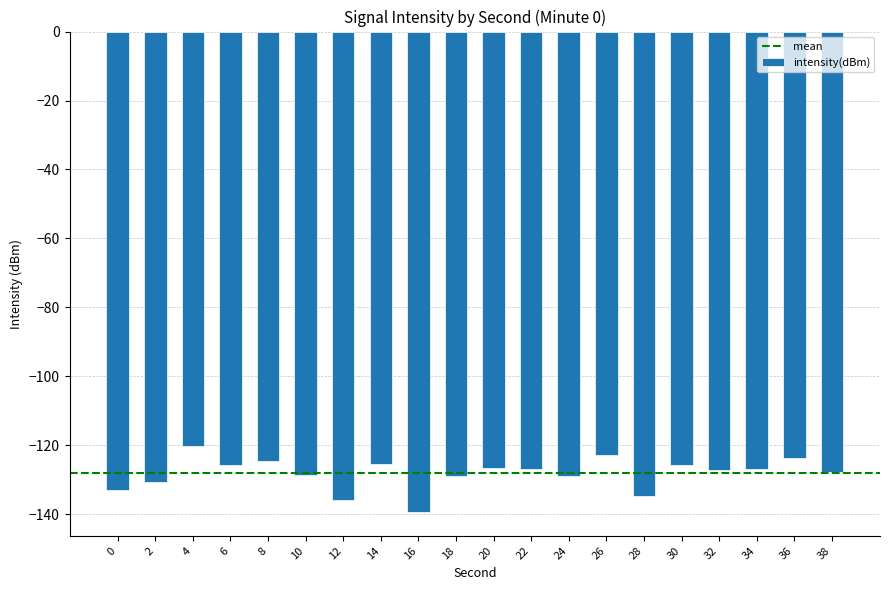

What is the value of the 9th bar from the left?

-139.3